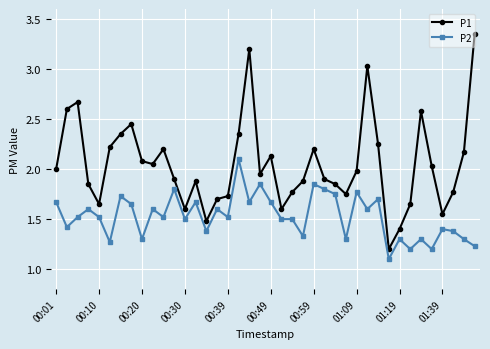

True or false: P1 has more than 2 points higher than both neighbors.

True